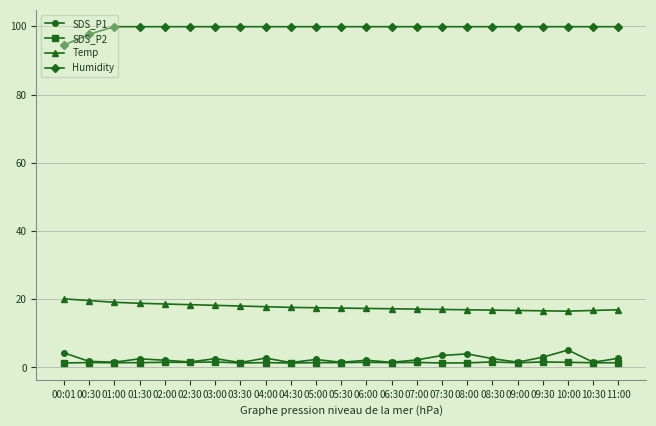

What is the total value across all series at 08:00?

122.1